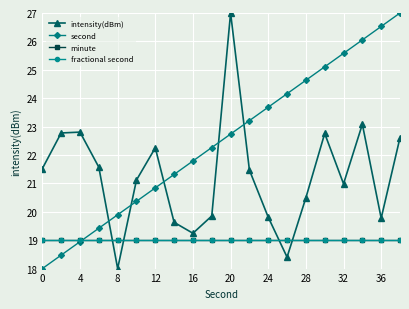

How many lines are shown in the chart?

4